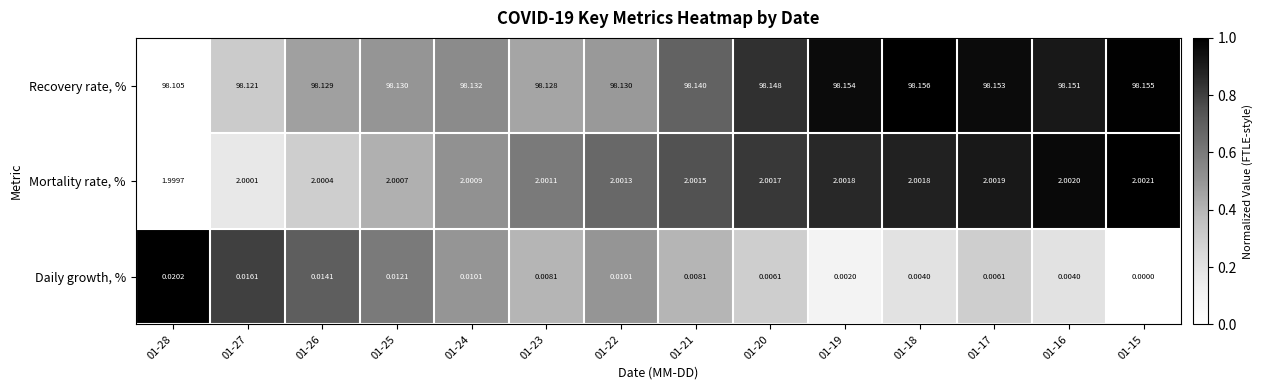

What is the difference between the highest and lowest values at 01-28?

98.1